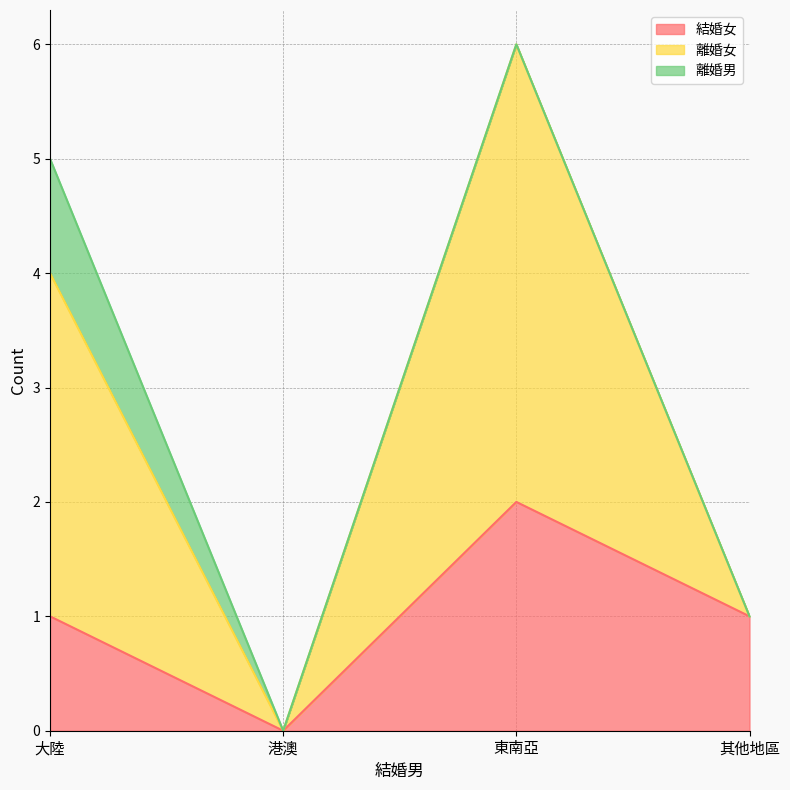

Which series changed the most between 大陸 and 港澳?

離婚女